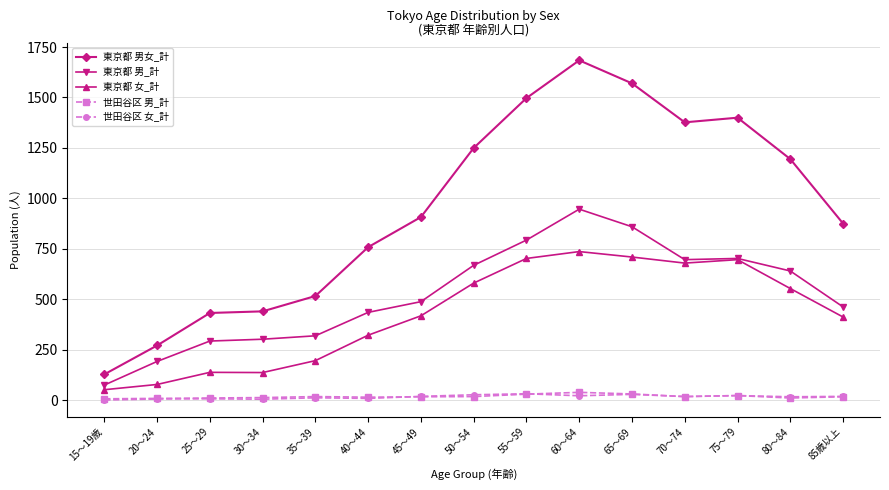

What is the sum of the 東京都 男女_計 values at 30～34 and 70～74?

1818